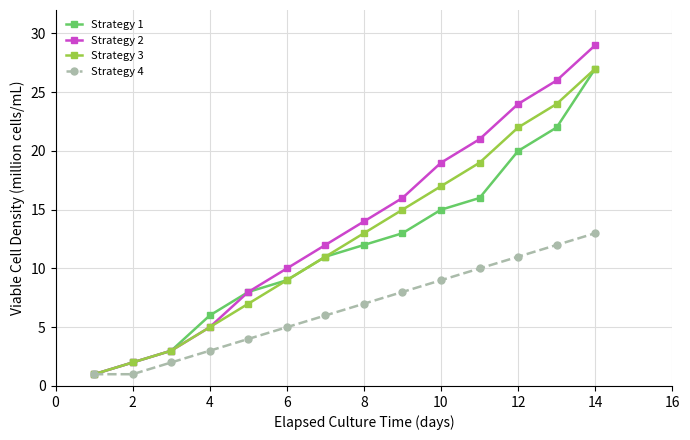

Which series has the widest spread of values?

Strategy 2